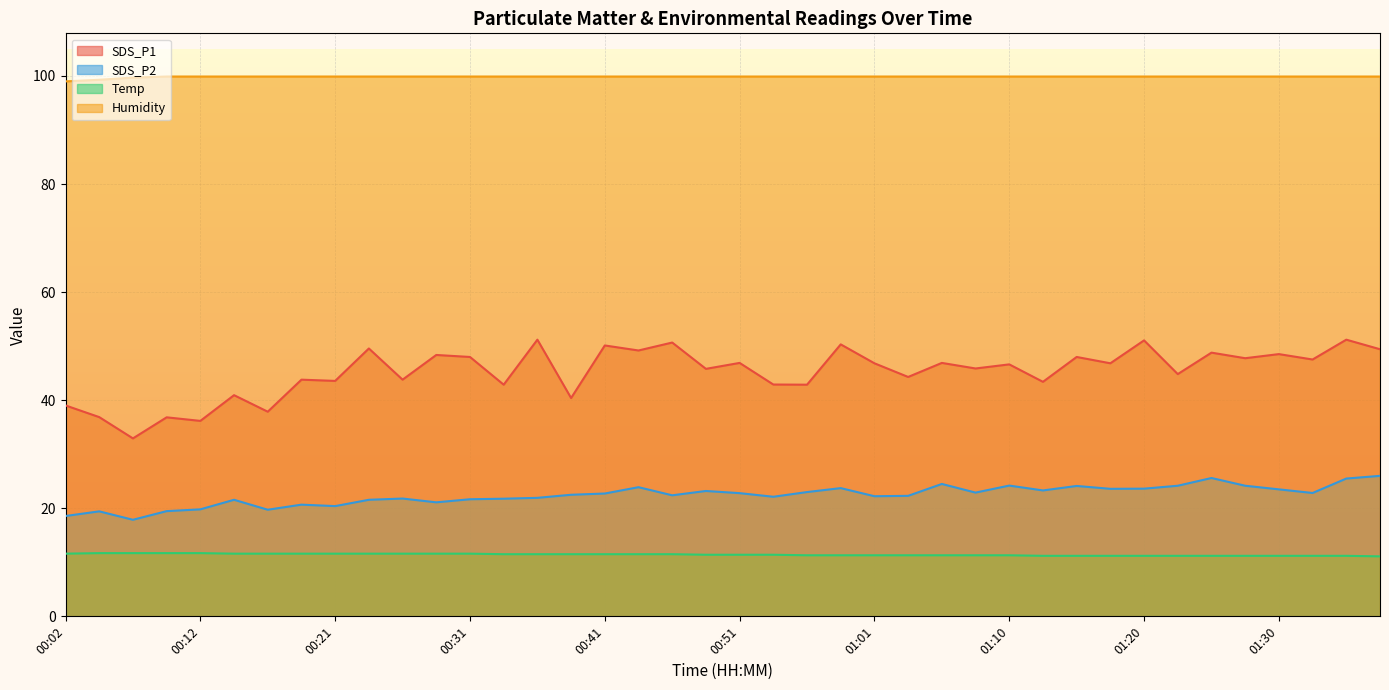

What is the label of the 7th point from the right?

01:23